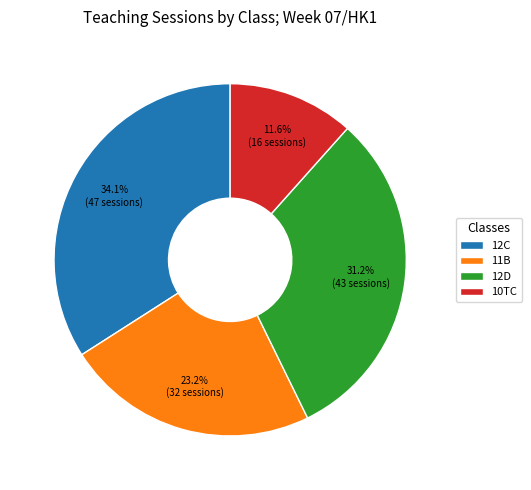

Which slice is the smallest?

10TC